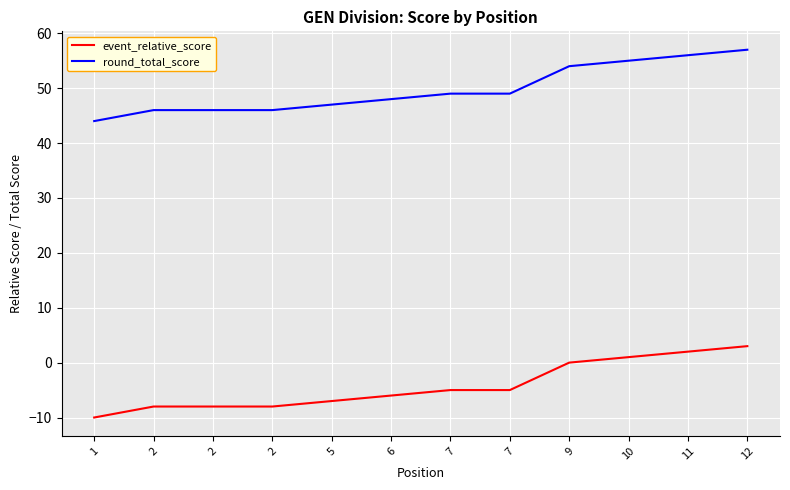

Does the chart have visible grid lines?

Yes